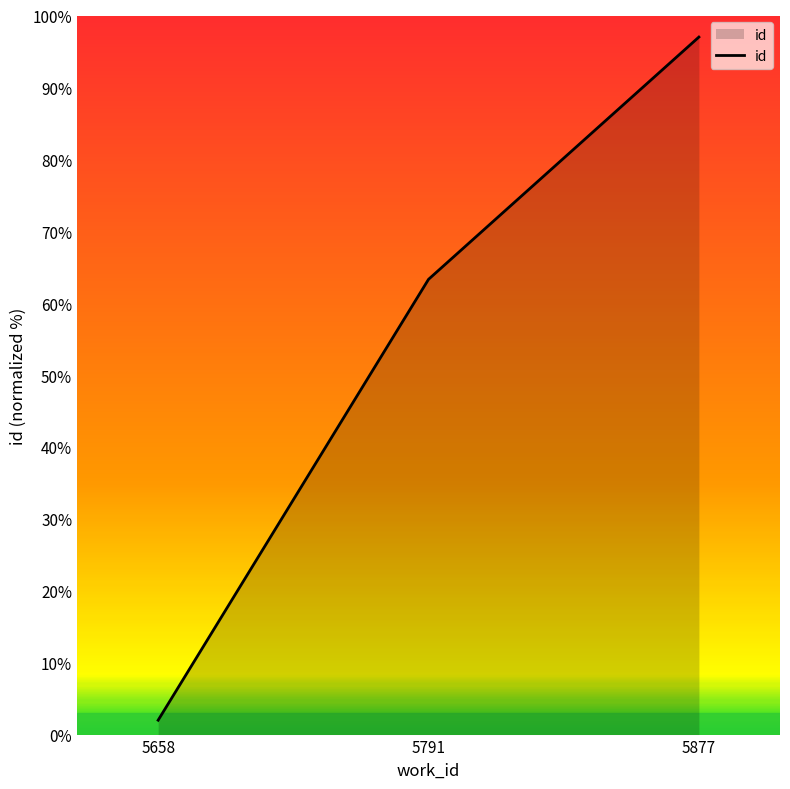

Count the values in the range 2 to 97.

3